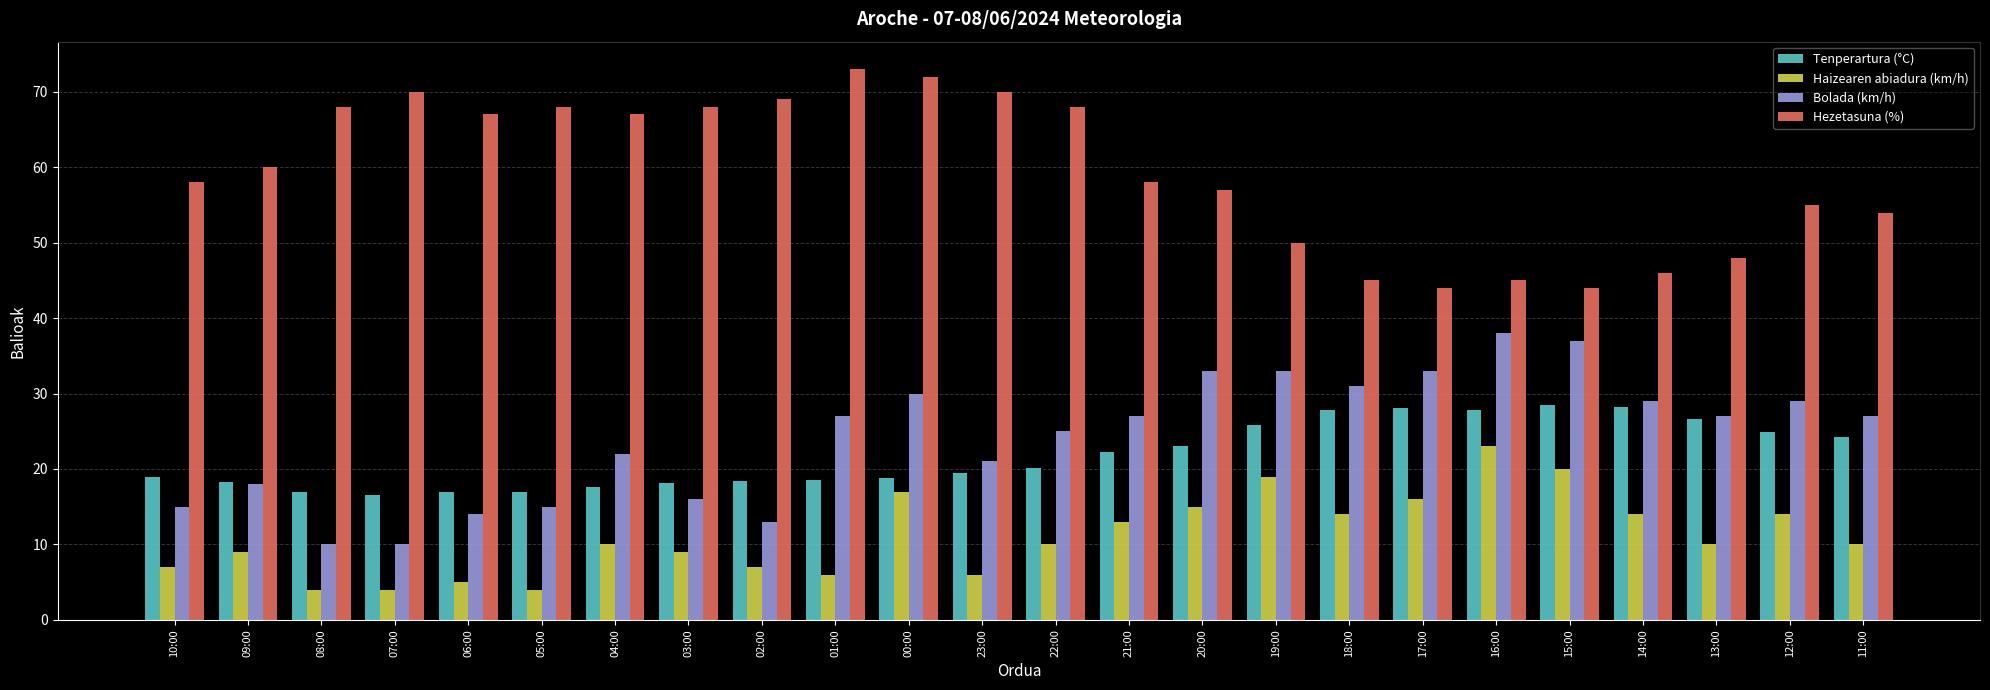

At which label is Bolada (km/h) closest to 24?

22:00